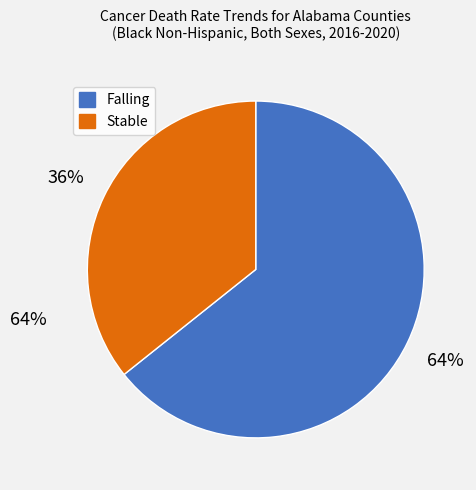

Is Stable the majority of the pie?

No